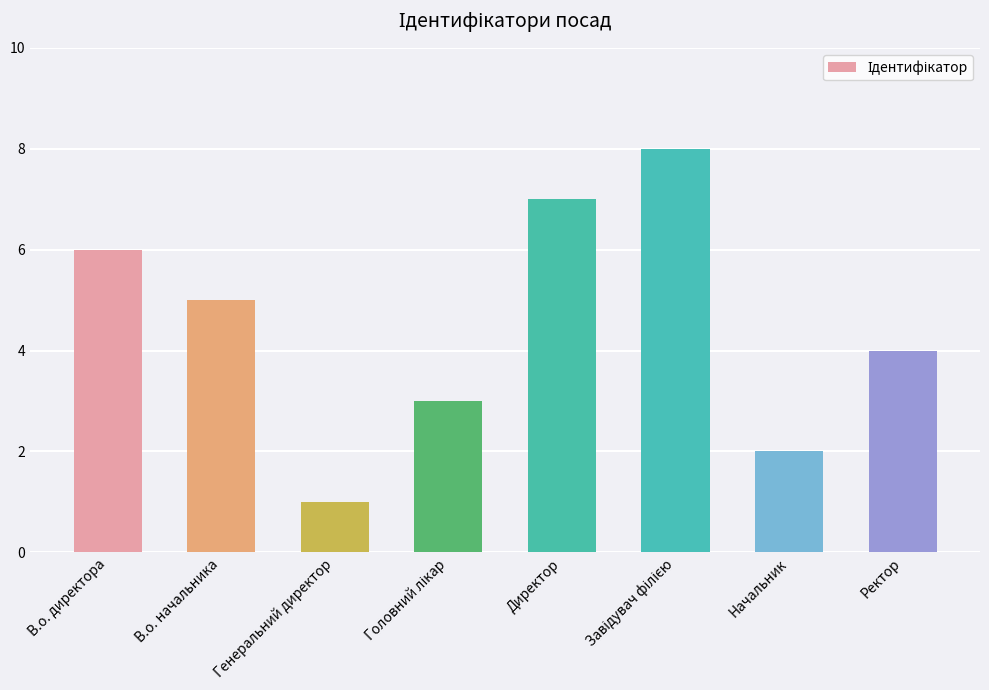

Reading left to right, list all the values displayed in this chart.

6	5	1	3	7	8	2	4